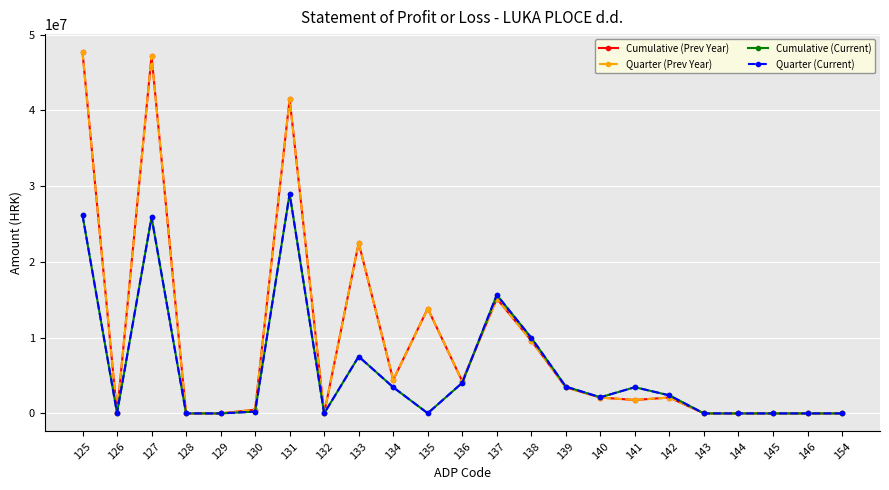

Is this an area chart (filled region under the line)?

No